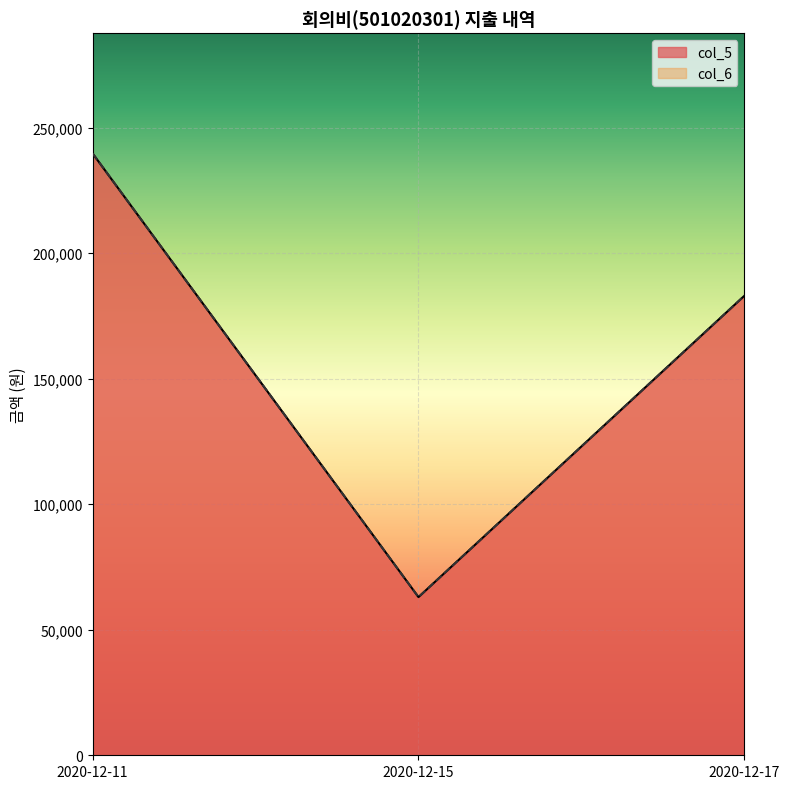

List the labels in order of col_6 value, smallest first.

2020-12-15, 2020-12-17, 2020-12-11